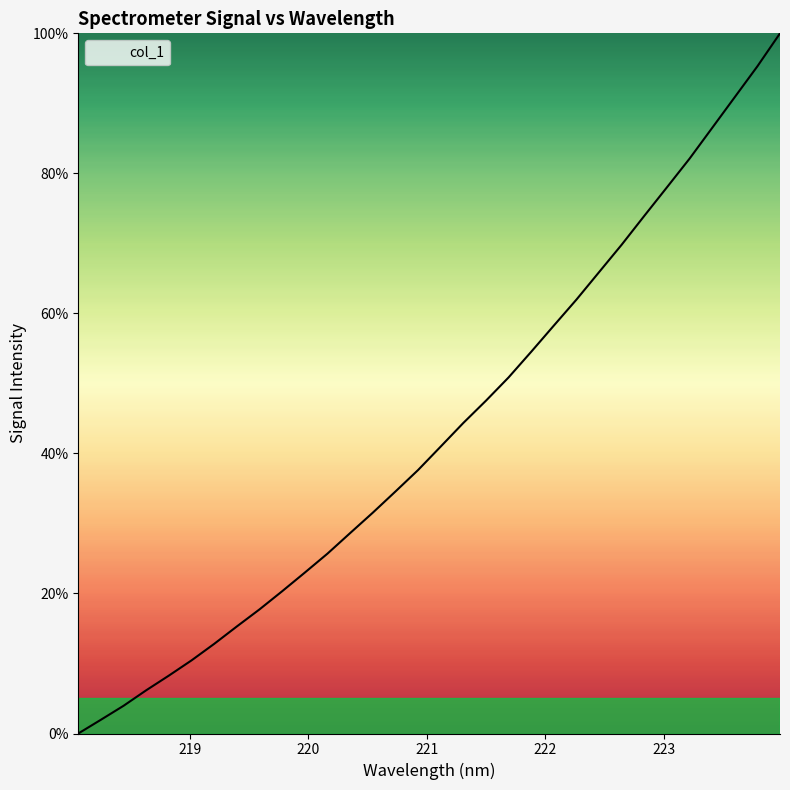

What is the greatest value displayed?

100.0